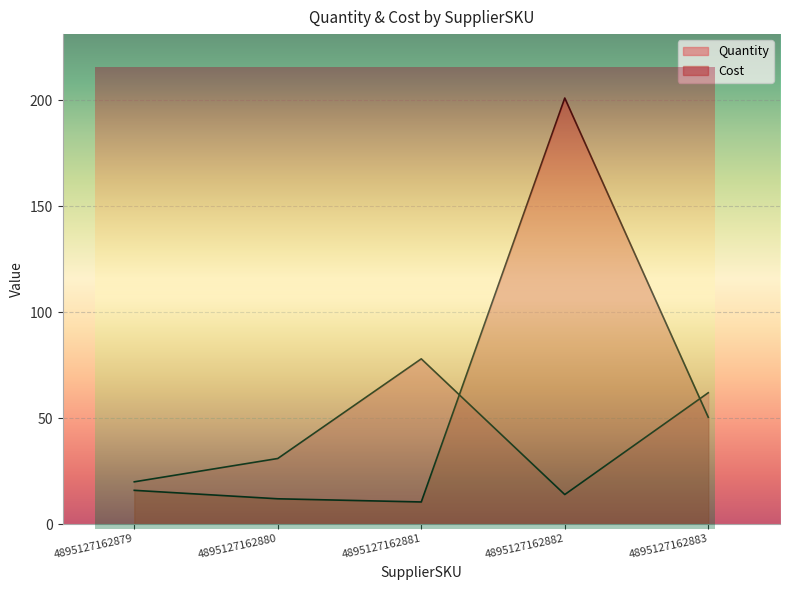

True or false: Cost and Quantity intersect in this chart.

True